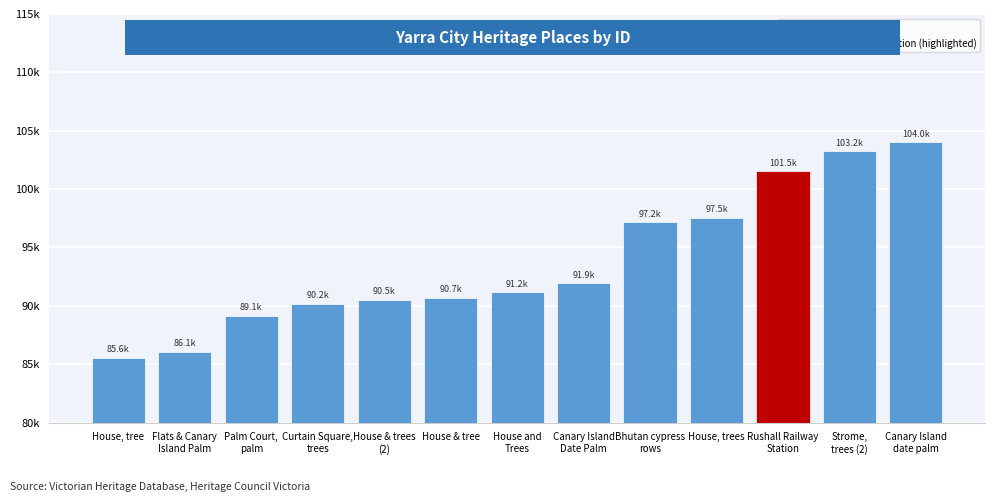

What is the difference between the second highest and second lowest values?

17173